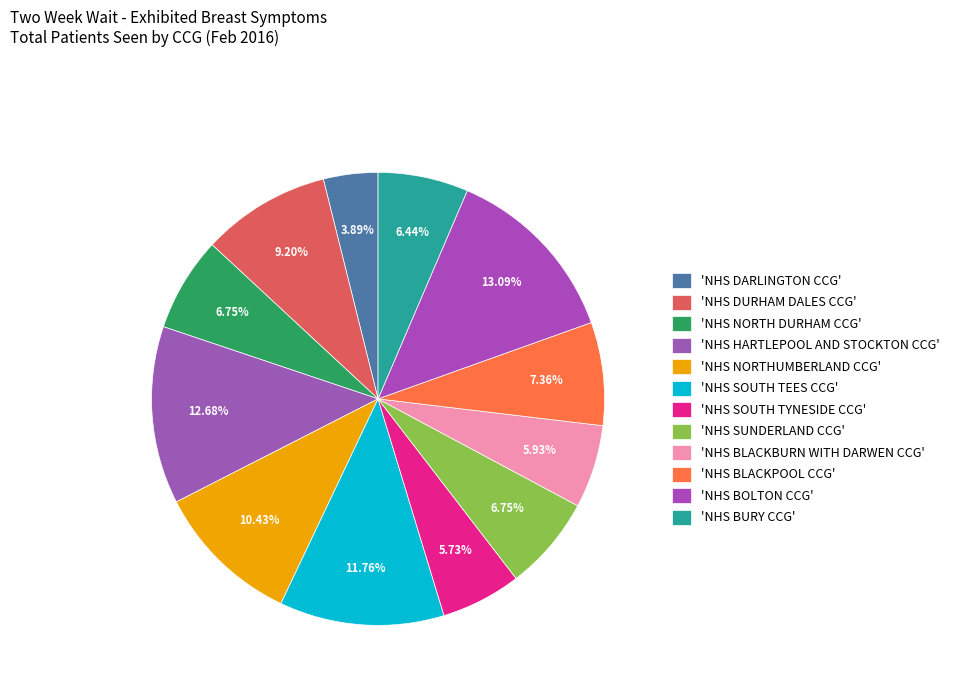

How many segments does this pie chart have?

12